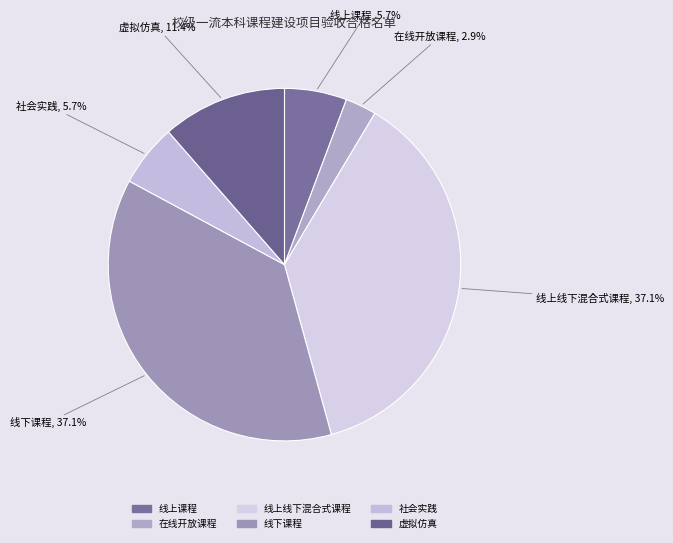

Does 虚拟仿真 account for over 50% of the chart?

No